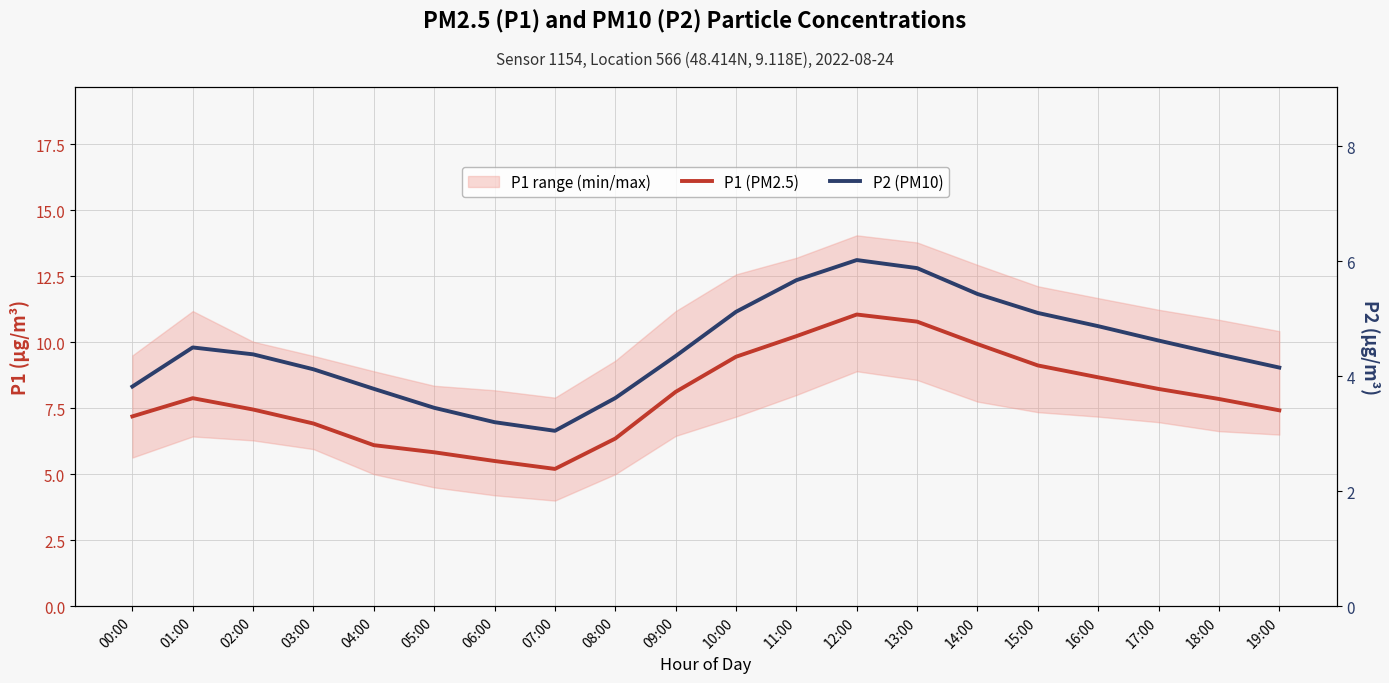

Where is P1 (PM2.5) nearest to the value 8?

09:00